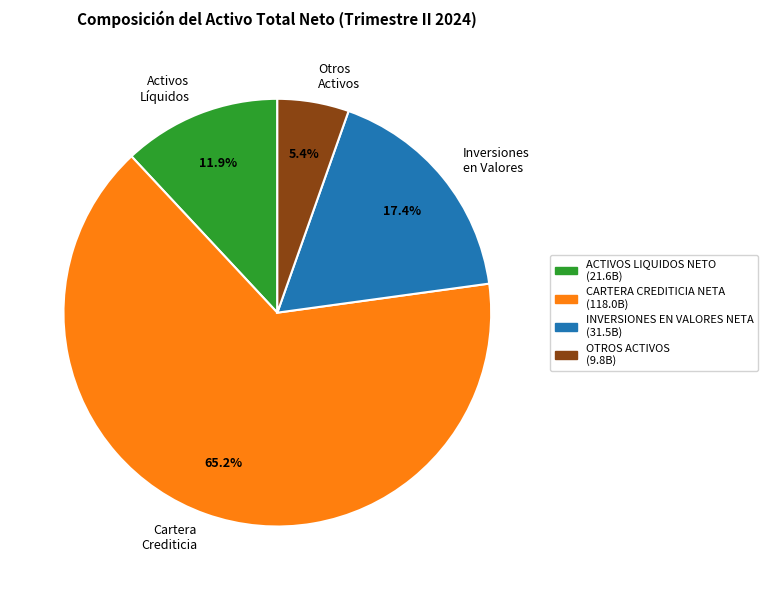

What portion of the pie excludes Activos Líquidos?

88.1%